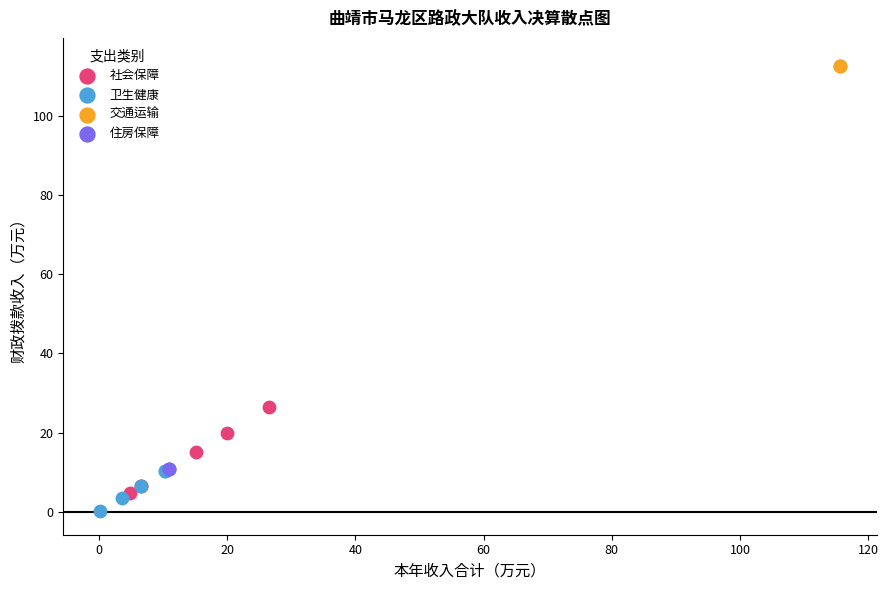

Which series contains the highest Y value?

交通运输